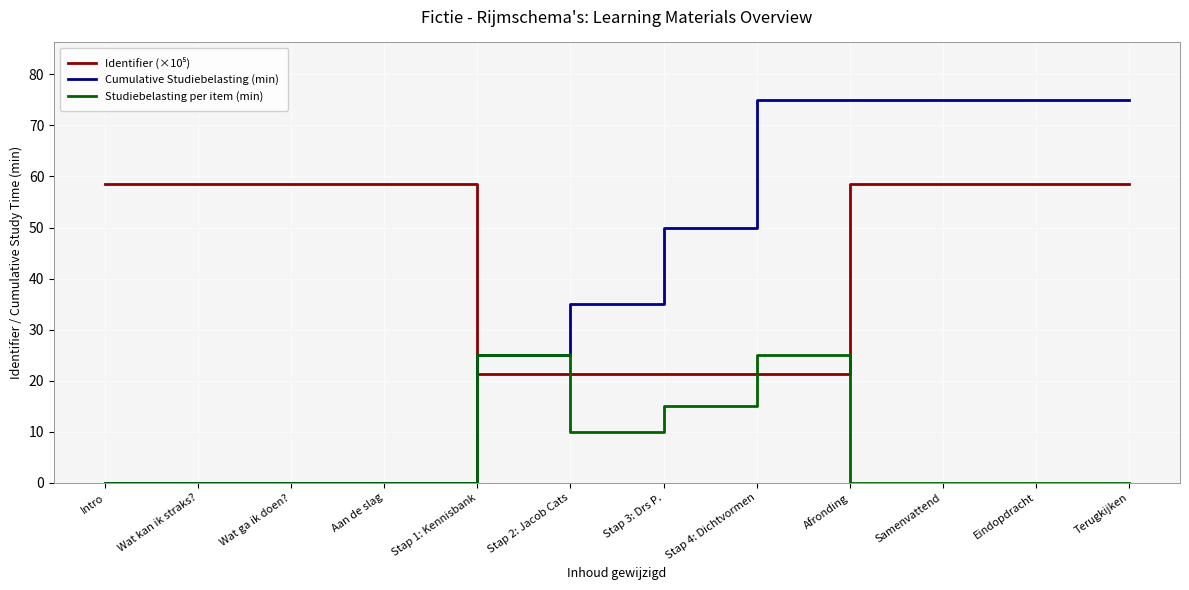

What is the difference between the second highest and second lowest values in the Studiebelasting per item (min) series?

25.0